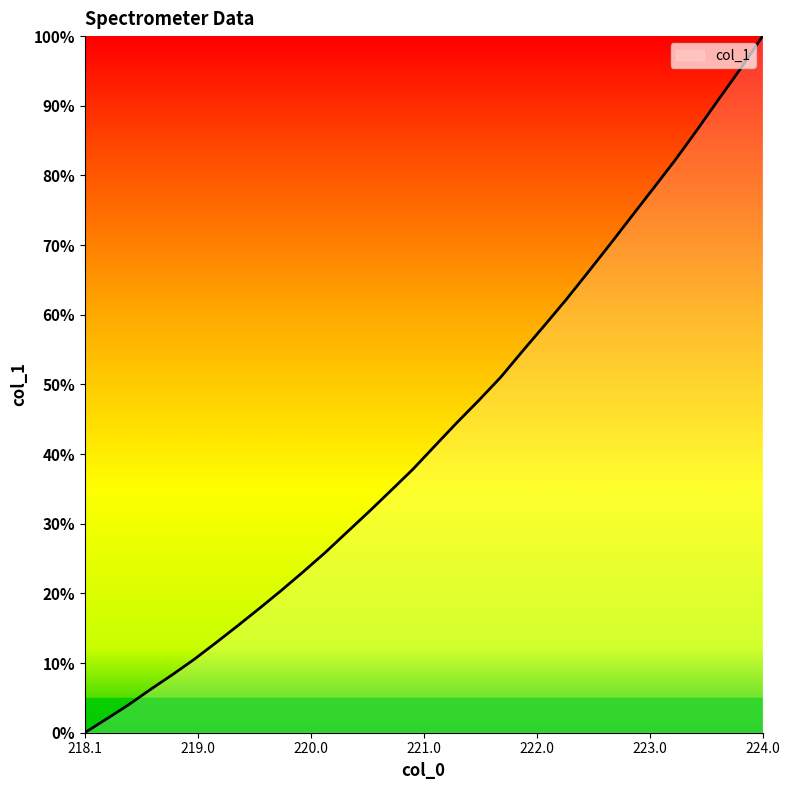

What is the maximum value shown in the chart?

100.0